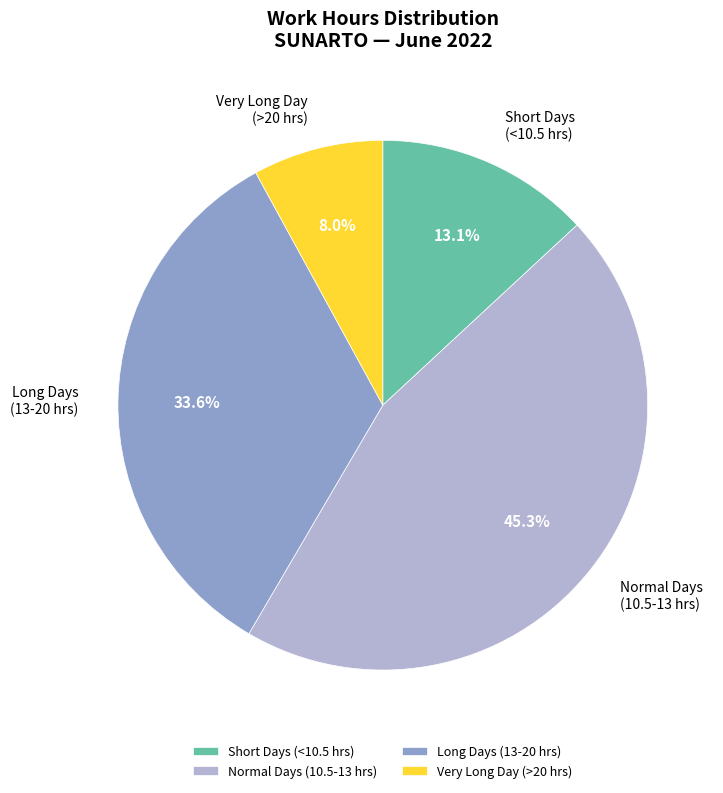

Which slice is the largest?

Normal Days (10.5-13 hrs)